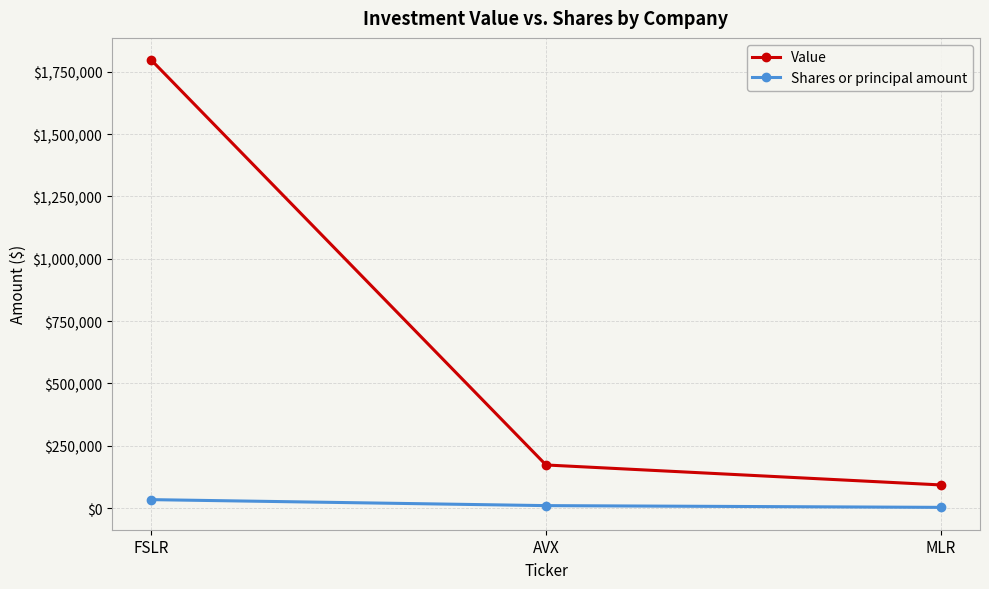

Where does the Shares or principal amount series first go above 10000?

FSLR